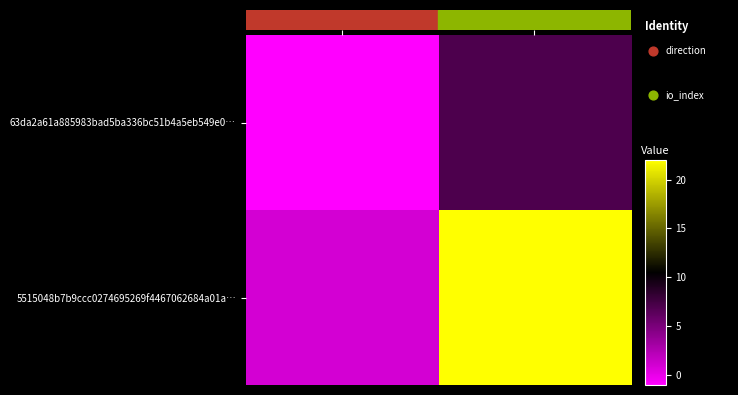

What is the sum of all 63da2a61a885983bad5ba336bc51b4a5eb549e0… values?

6